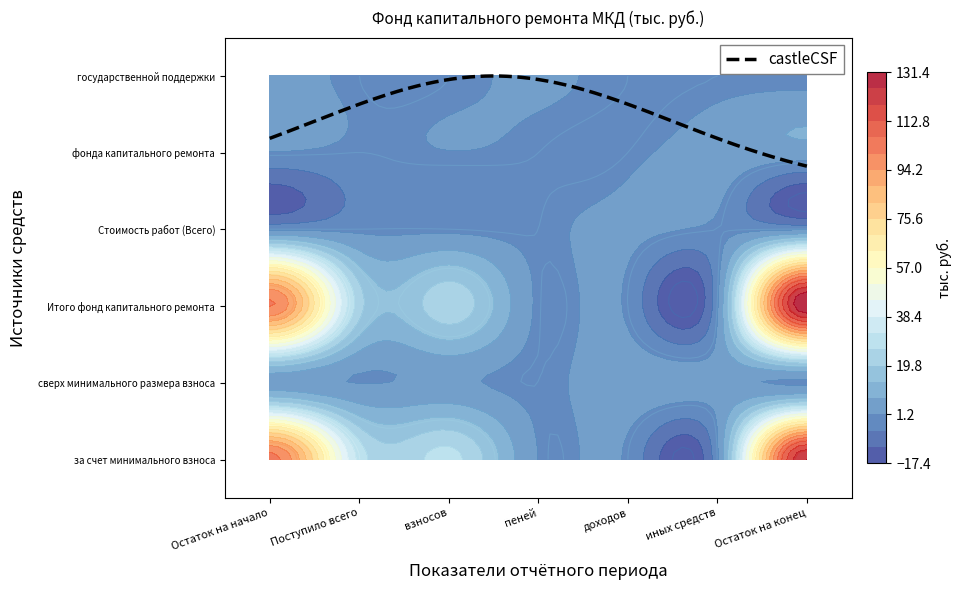

Which series has the largest range (max minus min)?

за счет минимального взноса